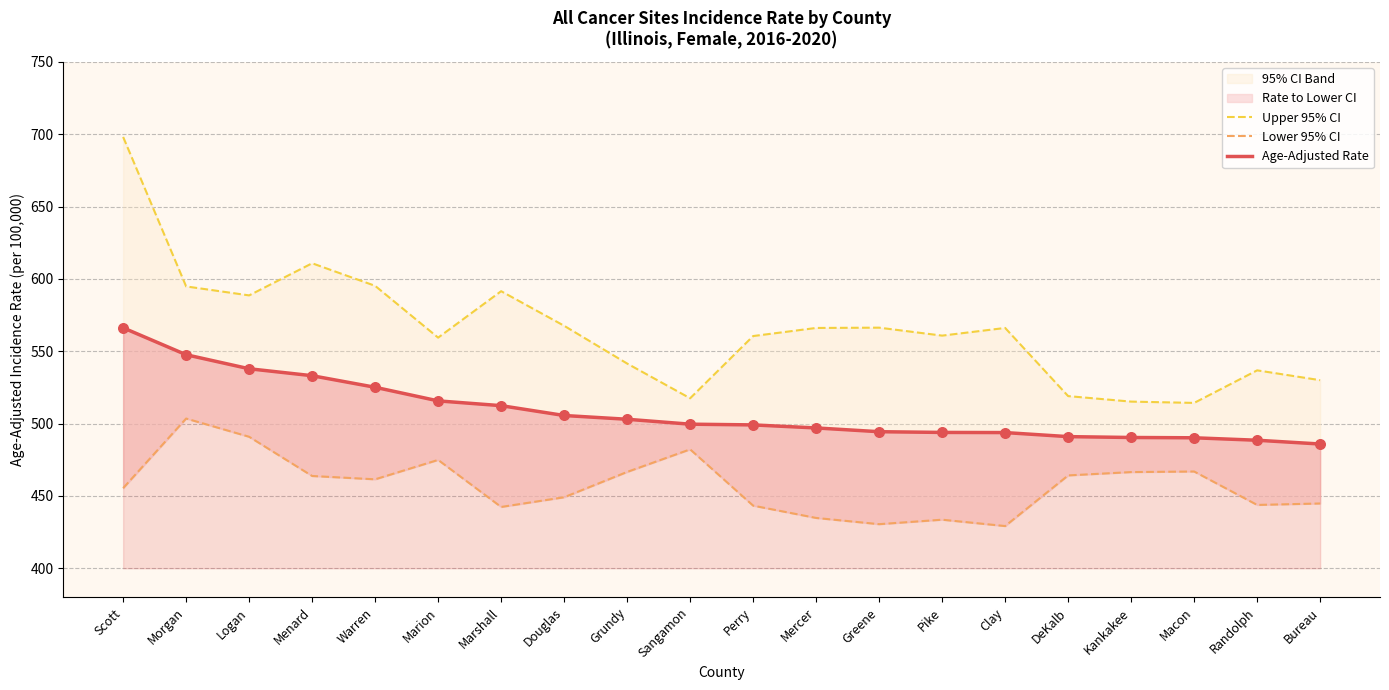

Which series reaches the minimum Y coordinate?

Lower 95% CI